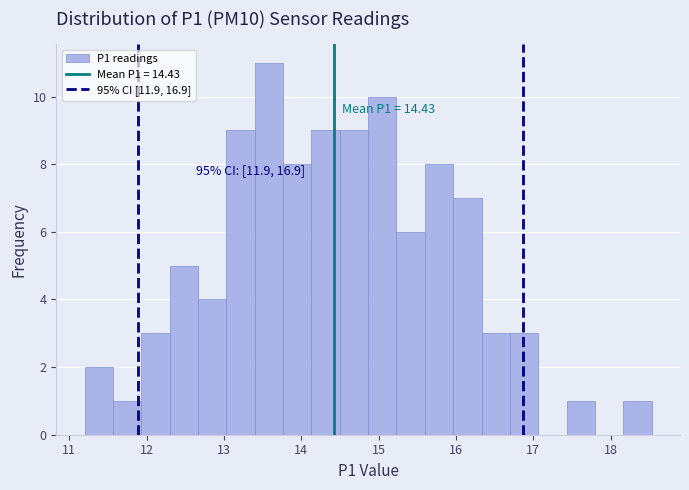

Read against the x-axis, roughly where is the centre of the tallest bar?

13.6